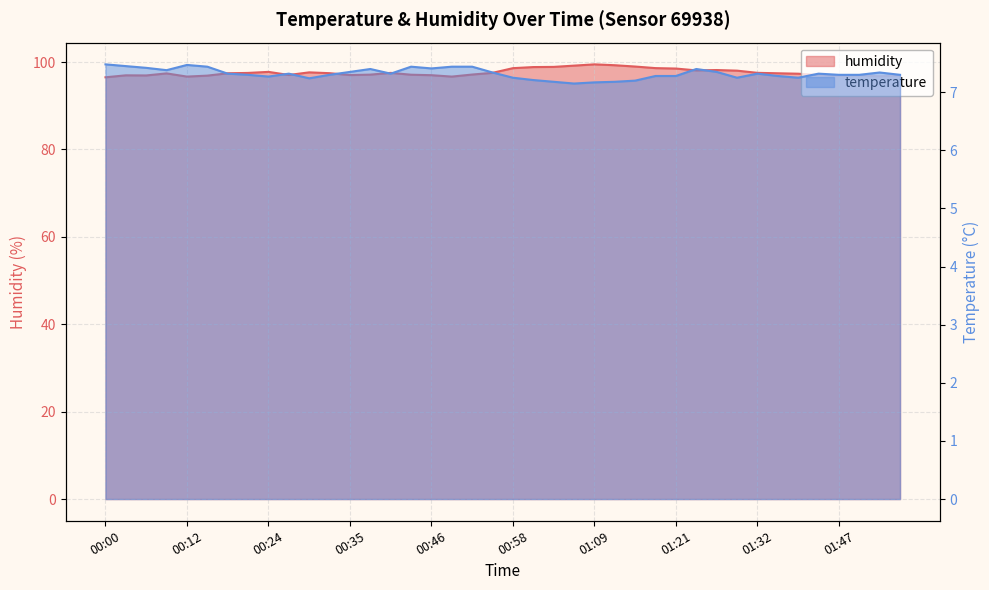

Where is the first local maximum for humidity?

00:03